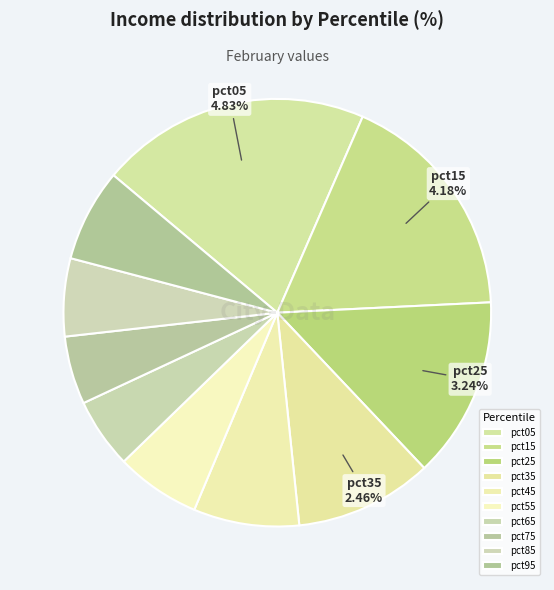

Rank the categories by value from lowest to highest.

pct75, pct65, pct85, pct55, pct95, pct45, pct35, pct25, pct15, pct05